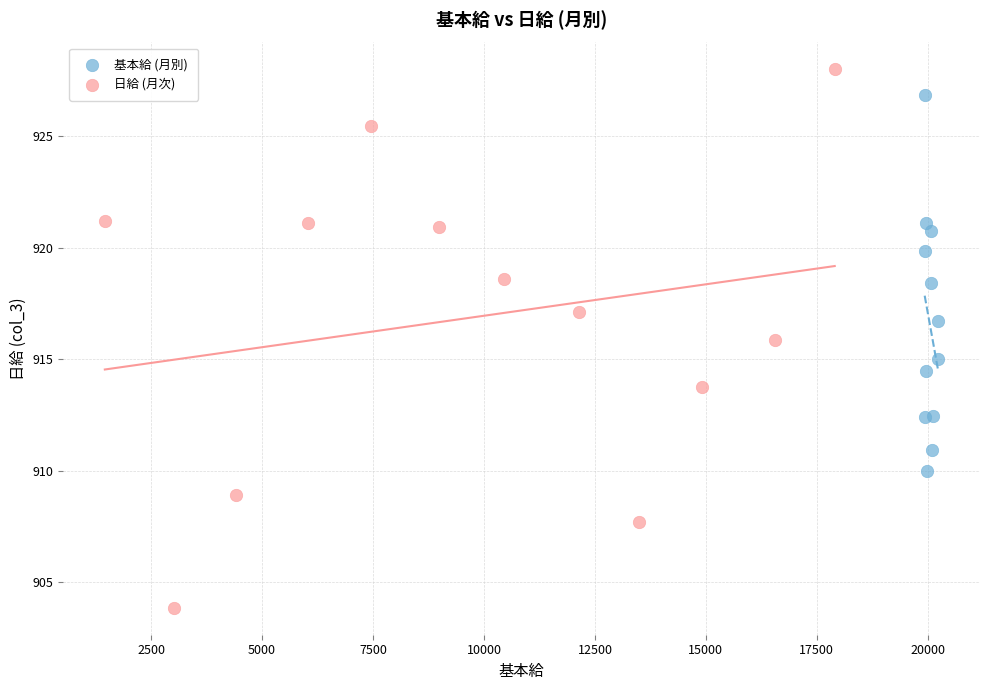

Which series has the widest spread of Y values?

日給 (月次)